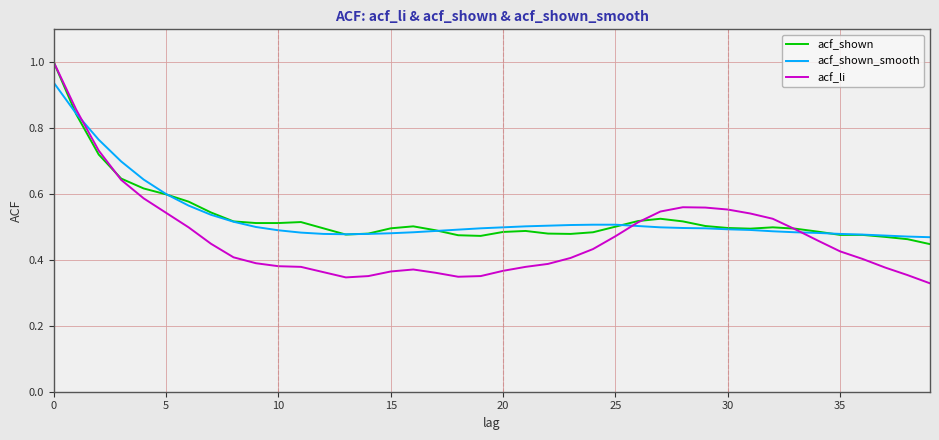

Which series ends up on top after the final intersection of acf_shown_smooth and acf_shown?

acf_shown_smooth